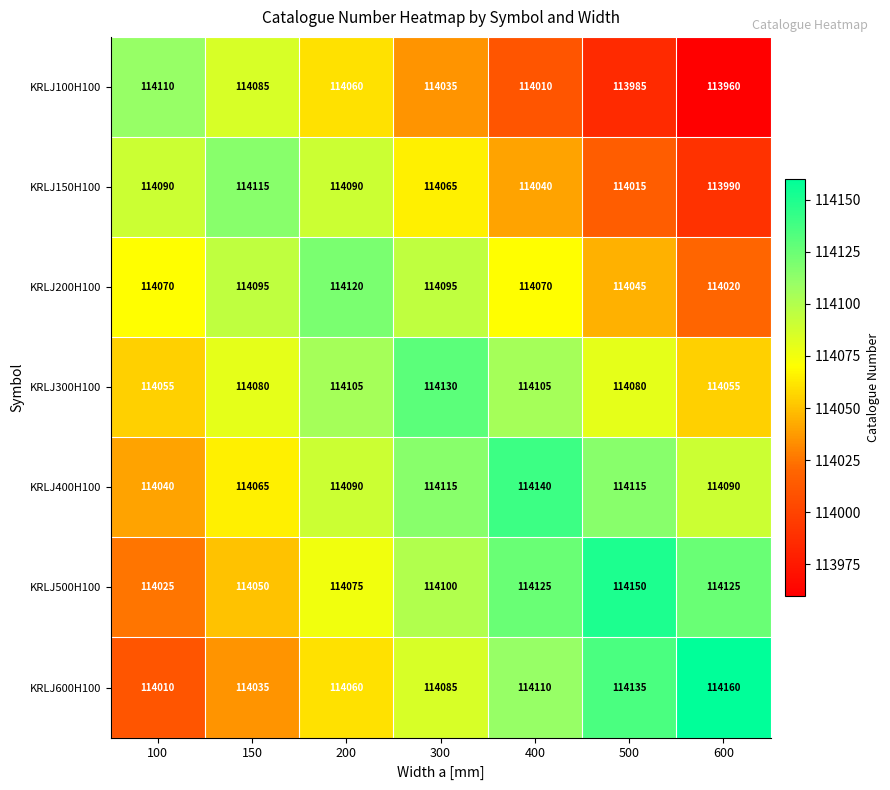

What is the difference between the KRLJ100H100 values at 200 and 300?

25